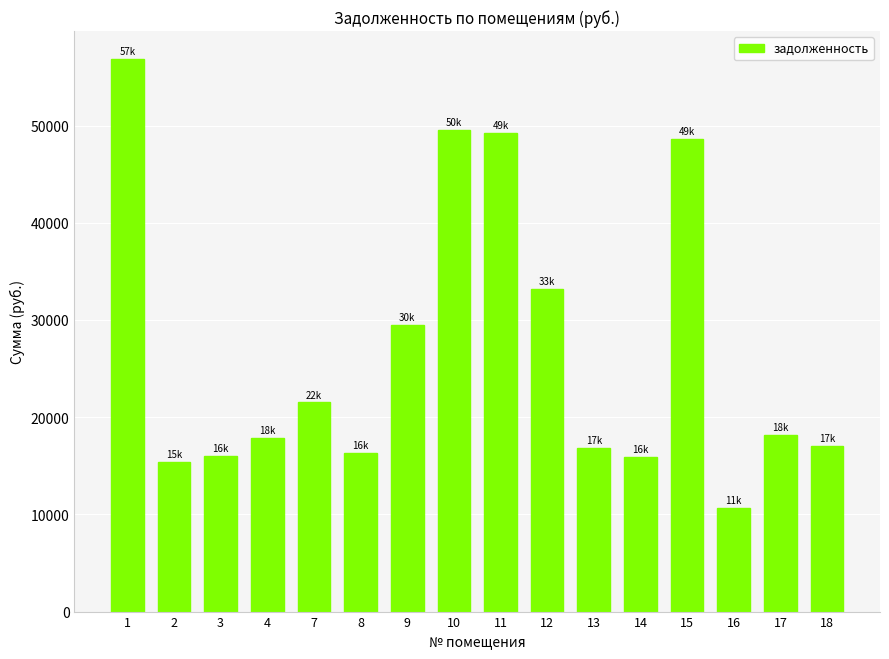

What is the value of the 16th bar from the left?

17012.1